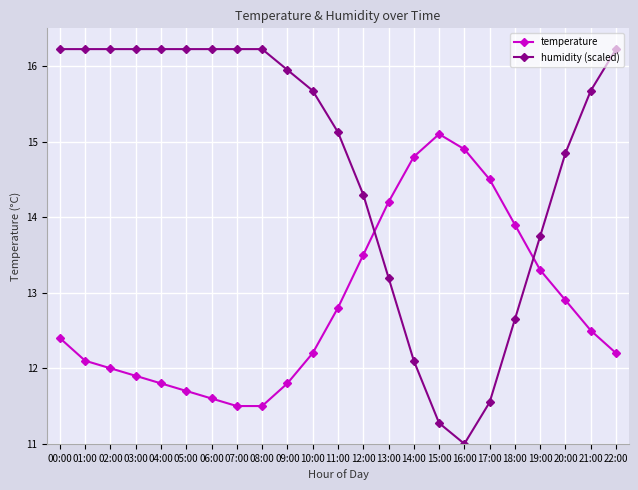

What is the difference between the highest and lowest values at 16:00?

3.9